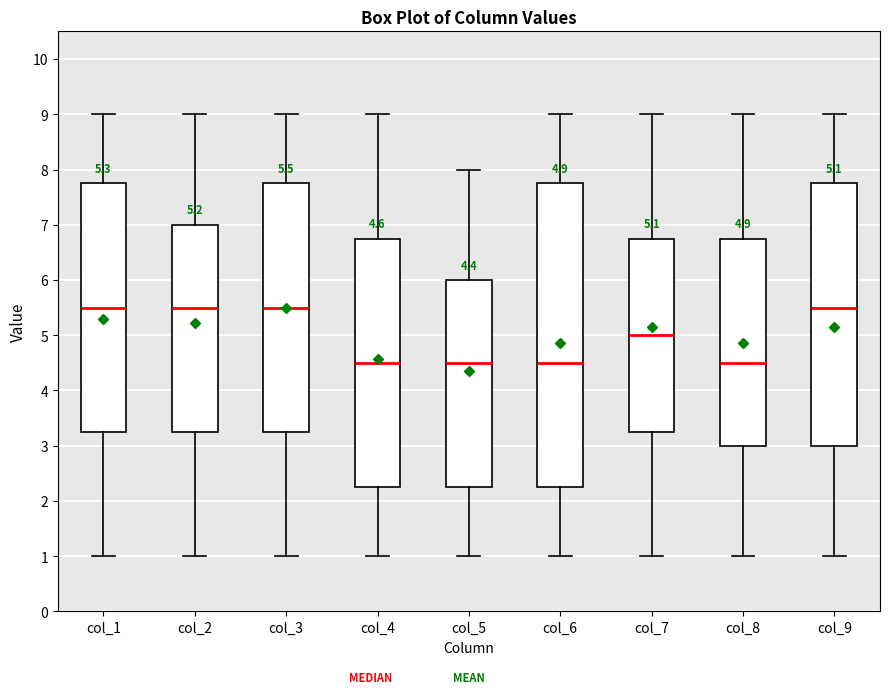

Which box is the tallest, from its lower edge to its upper edge?

col_6